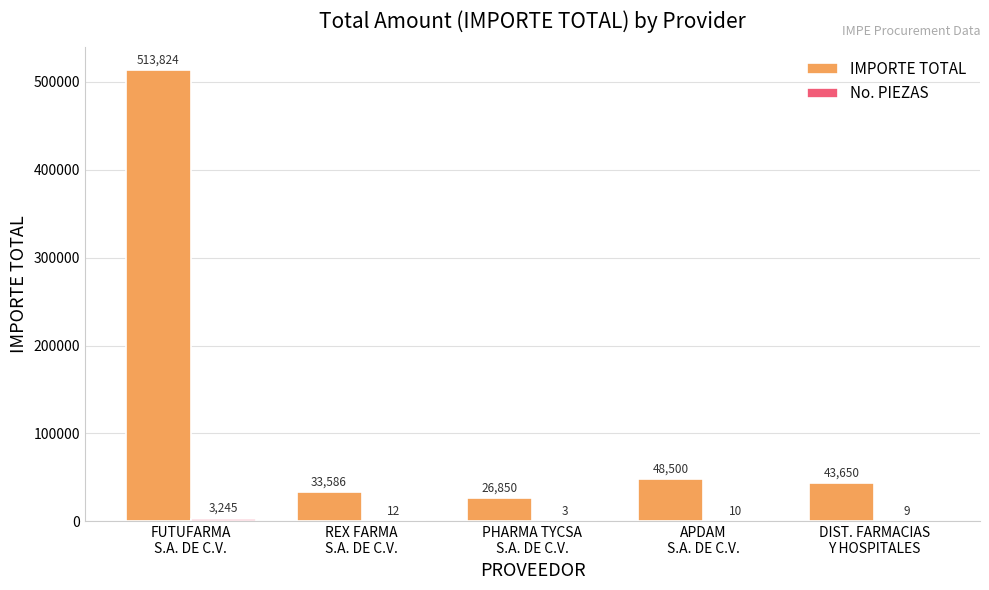

Are the bars grouped side by side (vs. stacked)?

Yes